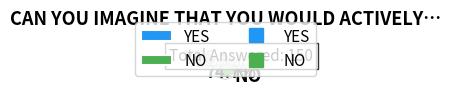

Which slice is the smallest?

YES